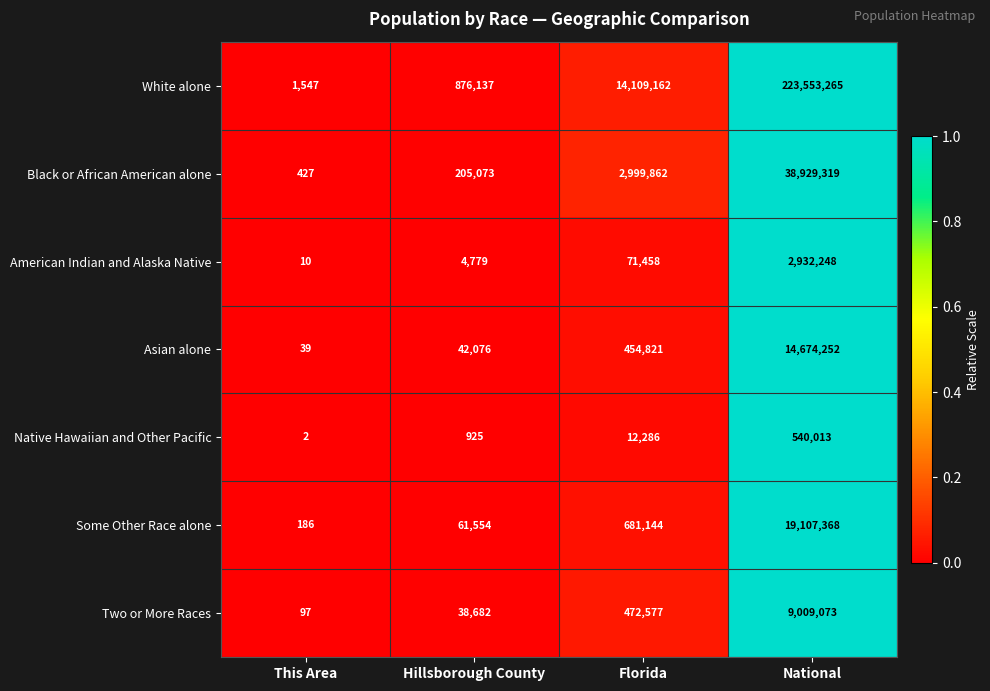

Reading left to right, list all the values displayed in this chart.

White alone: 1547	876137	14109162	223553265
Black or African American alone: 427	205073	2999862	38929319
American Indian and Alaska Native: 10	4779	71458	2932248
Asian alone: 39	42076	454821	14674252
Native Hawaiian and Other Pacific: 2	925	12286	540013
Some Other Race alone: 186	61554	681144	19107368
Two or More Races: 97	38682	472577	9009073